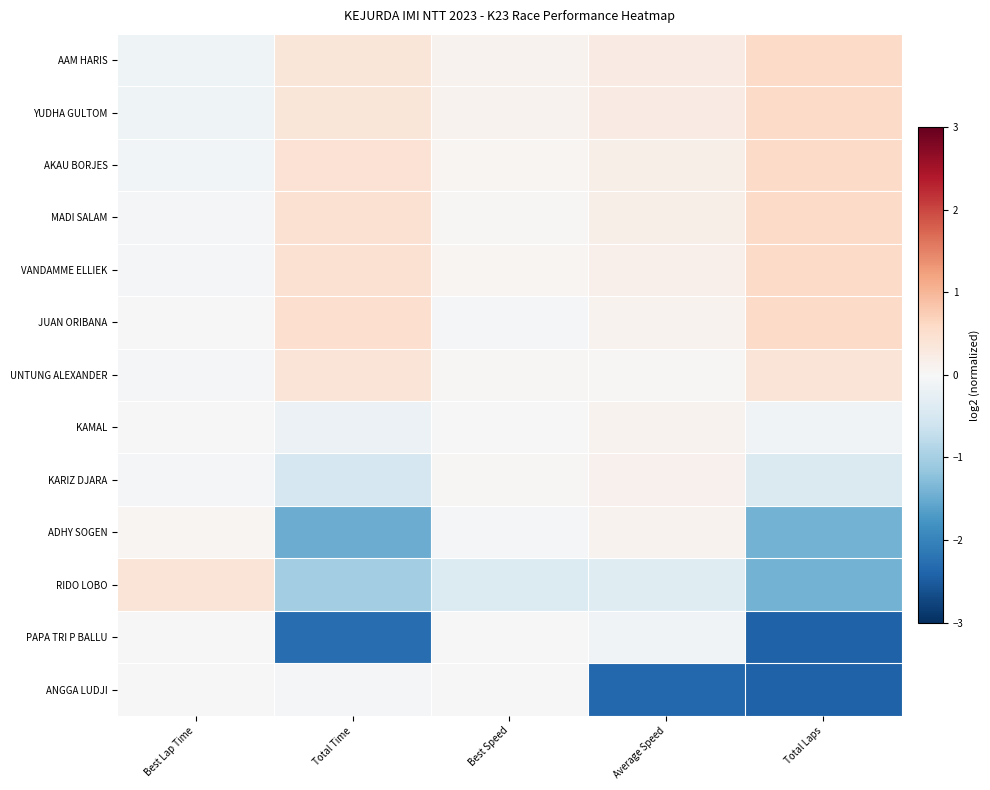

What is the total value across all series at Best Speed?

-0.1